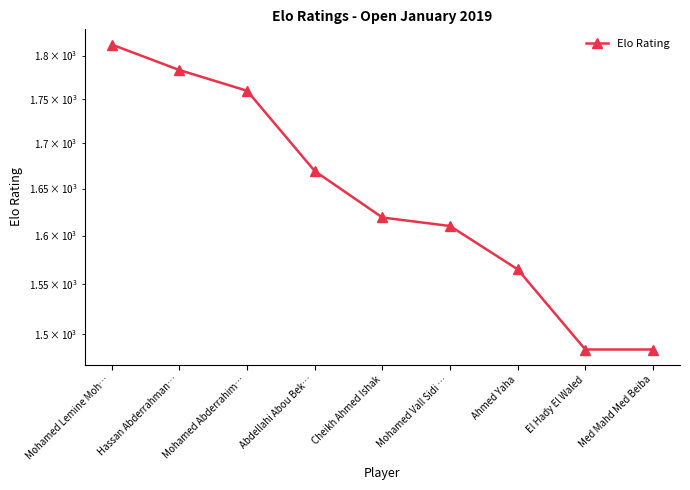

List the labels in order of value, largest first.

Mohamed Lemine Moh…, Hassan Abderrahman…, Mohamed Abderrahim…, Abdellahi Abou Bek…, Cheikh Ahmed Ishak, Mohamed Vall Sidi …, Ahmed Yaha, El Hady El Waled, Med Mahd Med Beiba